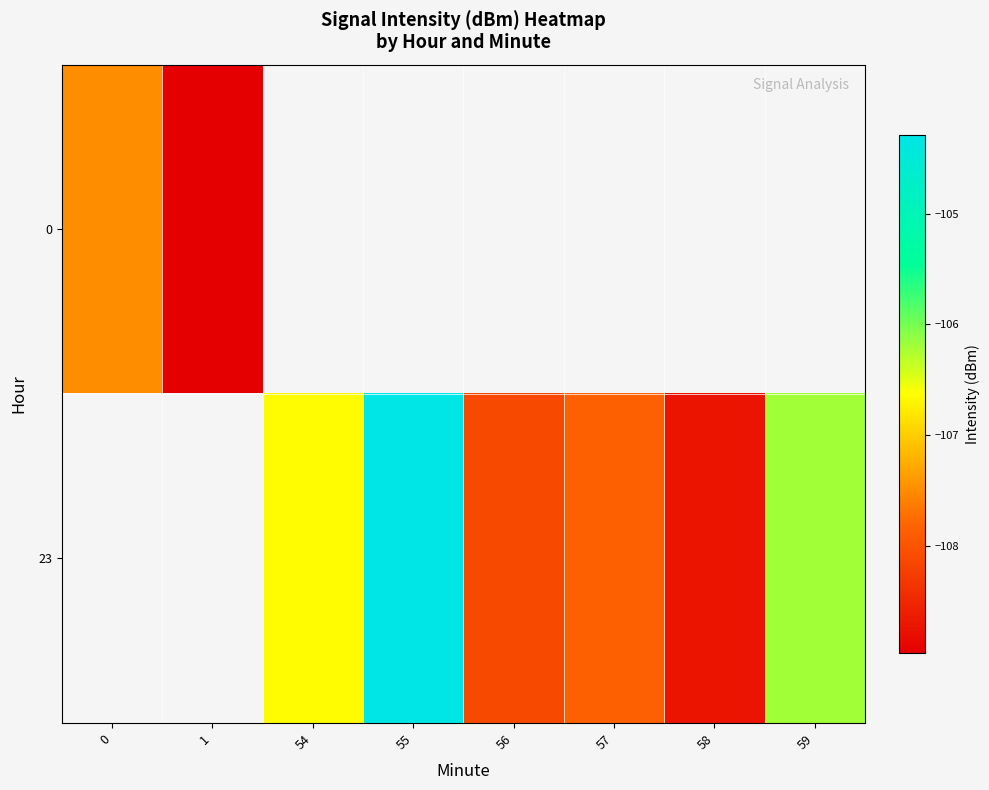

Which has a higher value, 58 or 57?

57